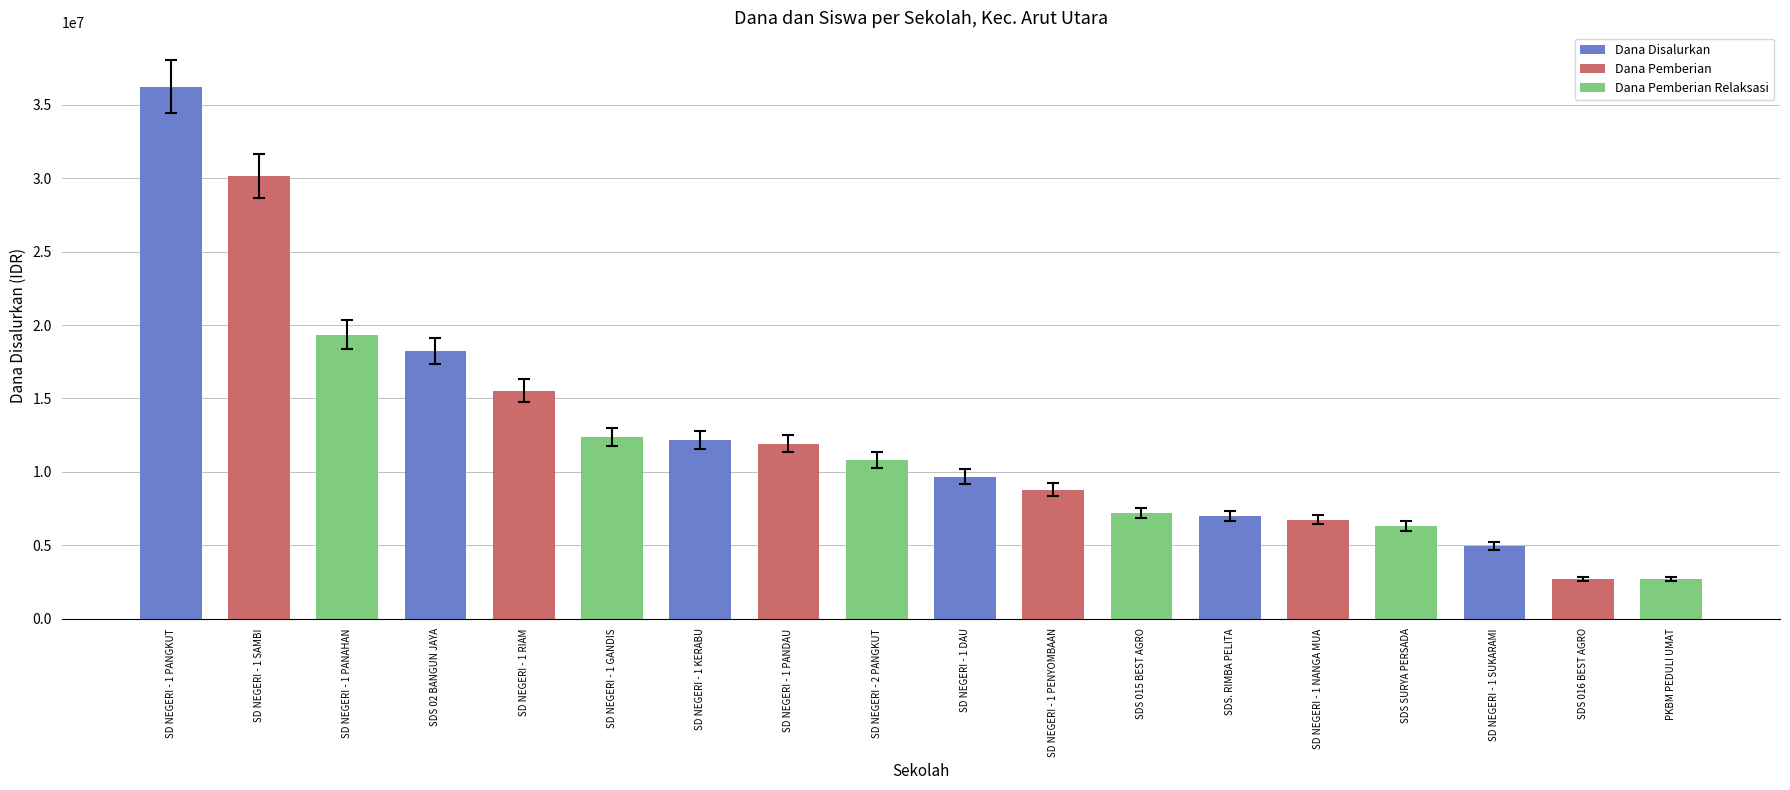

What is the value of the 12th bar from the left?

7200000